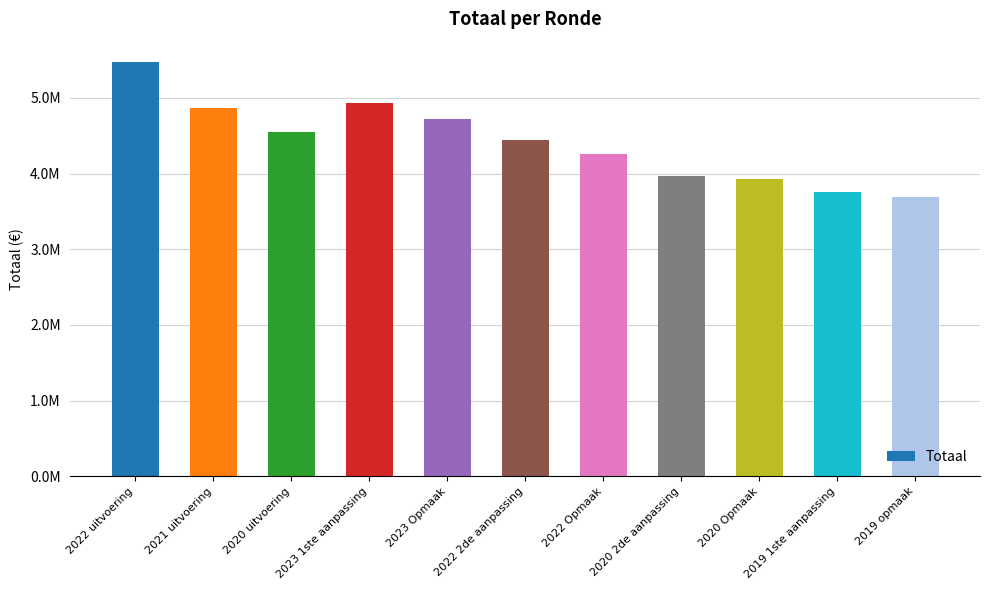

Where does the data first go above 4445457?

2022 uitvoering